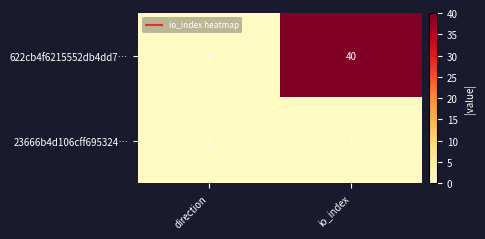

Rank the series at io_index from lowest to highest value.

23666b4d106cff695324…, 622cb4f6215552db4dd7…